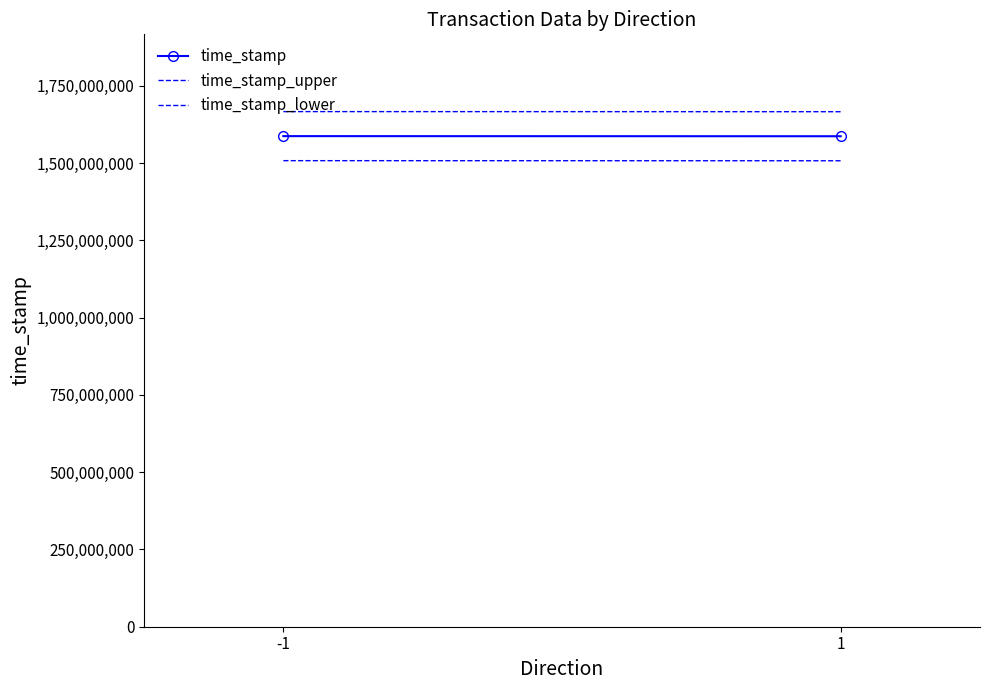

Which series has the largest total across all categories?

time_stamp_upper